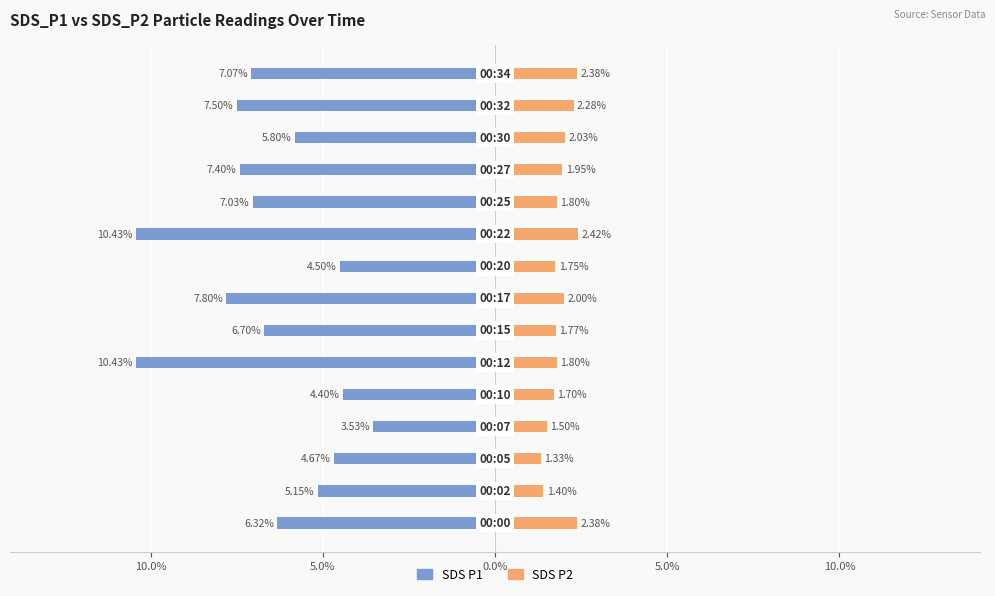

How many distinct data groups are displayed?

2